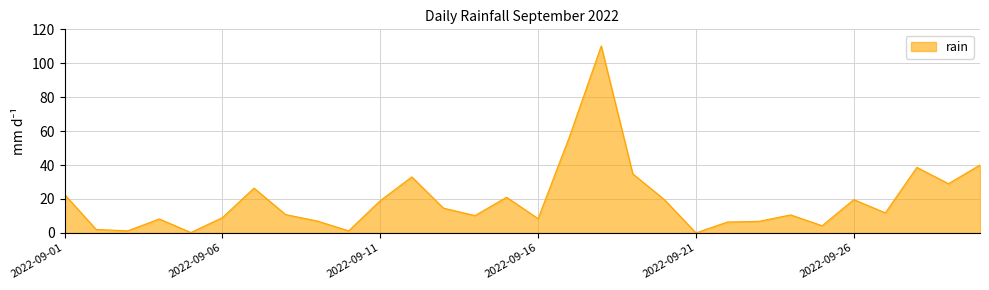

What is the difference between the maximum and minimum values?

110.2